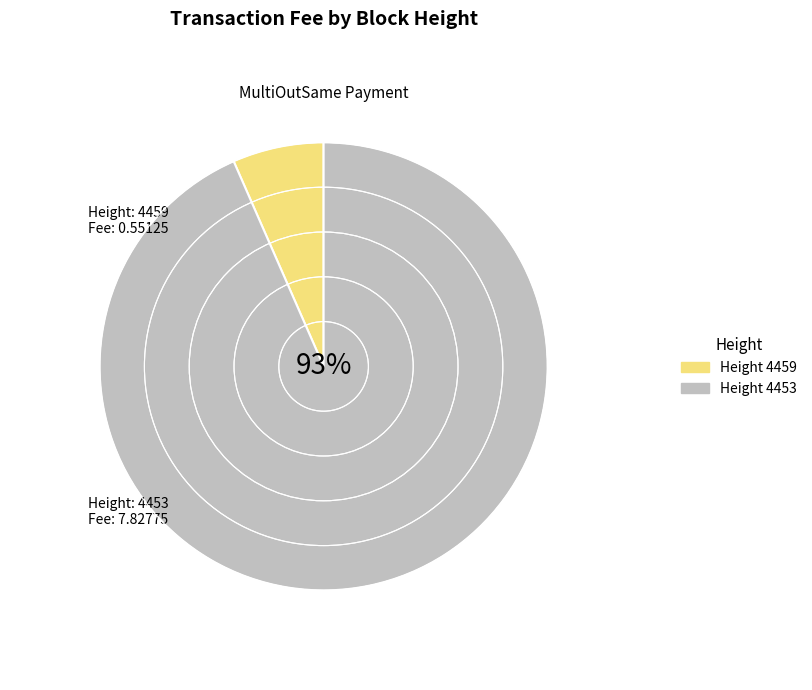

How many slices are in this pie chart?

2